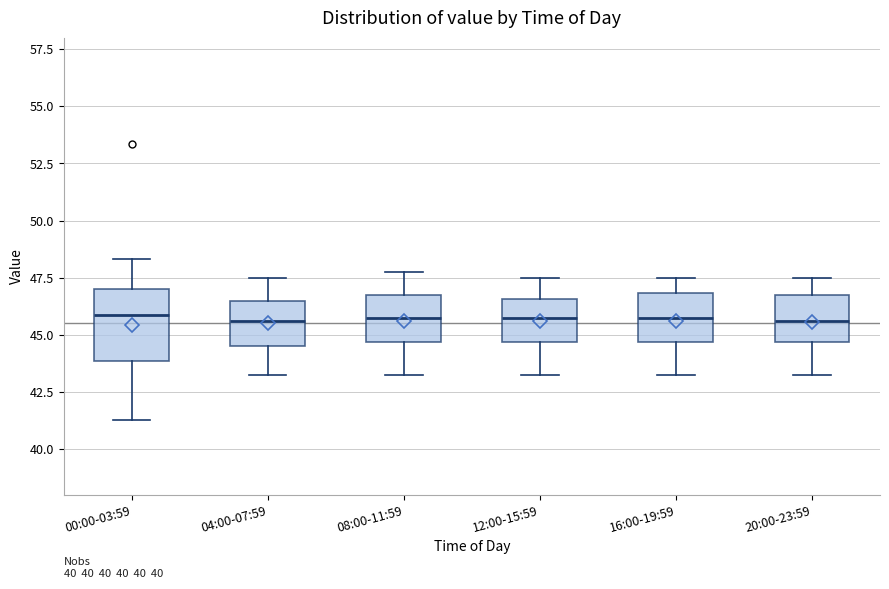

Comparing the boxes themselves (not the whiskers), which one is the tallest?

00:00-03:59